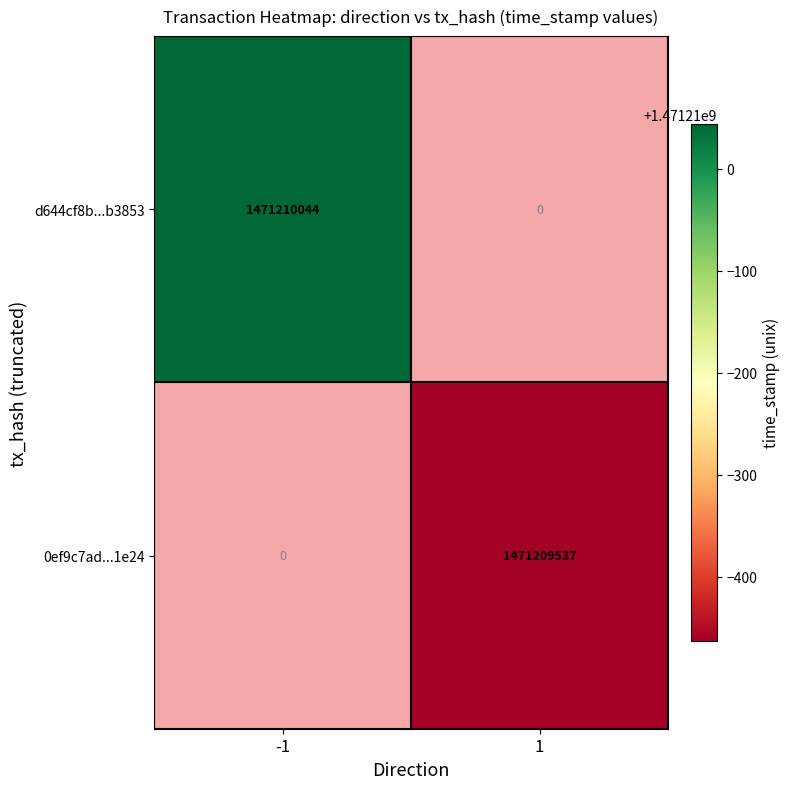

What is the sum of the d644cf8b63cc43804d4821ef916e3aaeb7b3853 values at direction_1 and direction_-1?

1471210044